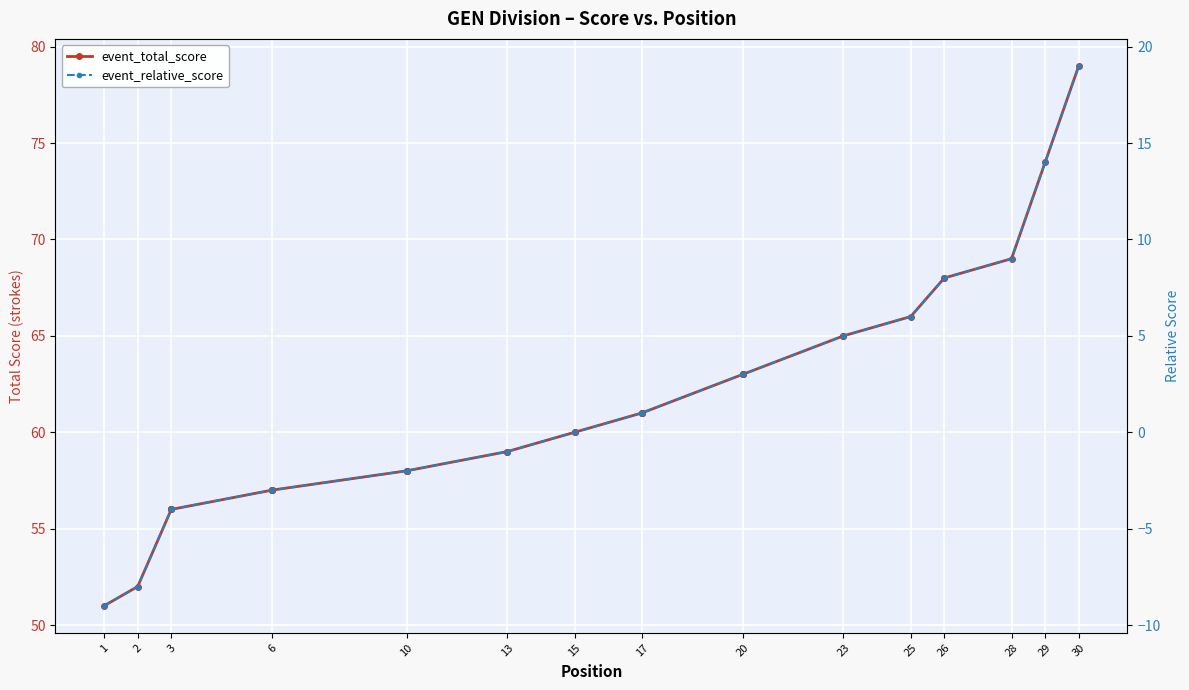

How many distinct data groups are displayed?

2